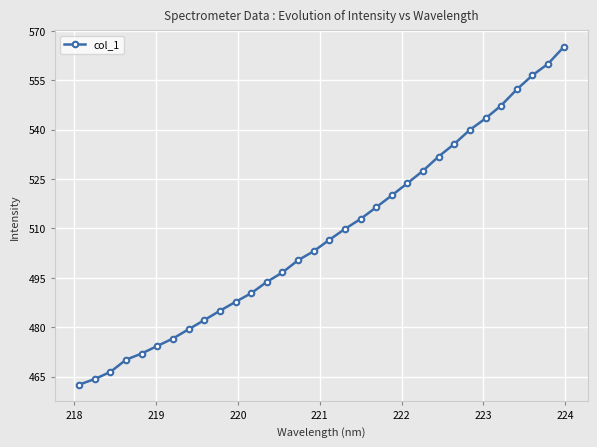

How many values exceed 506?

16